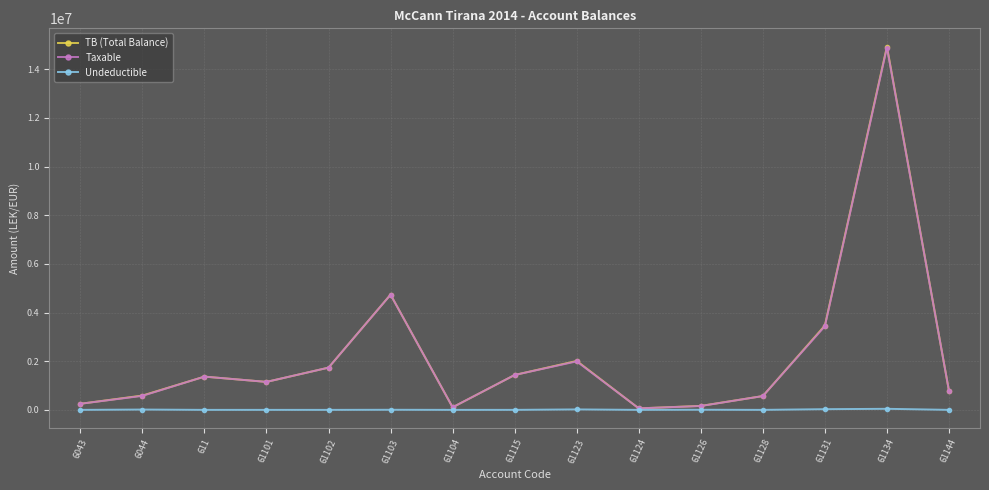

What is the difference between the highest and lowest values at 611?

1366068.5